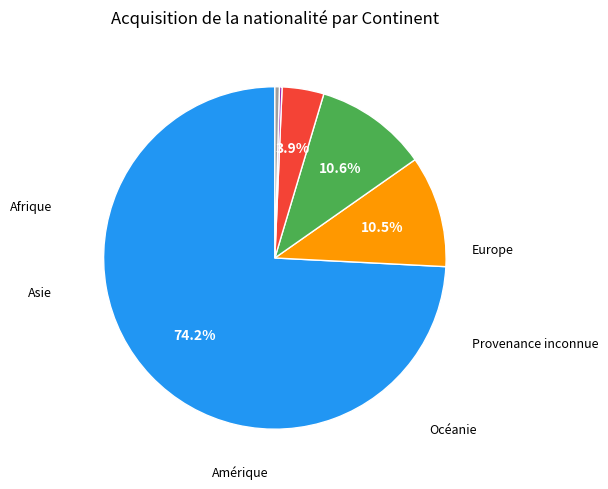

Does any single category account for the majority?

Yes